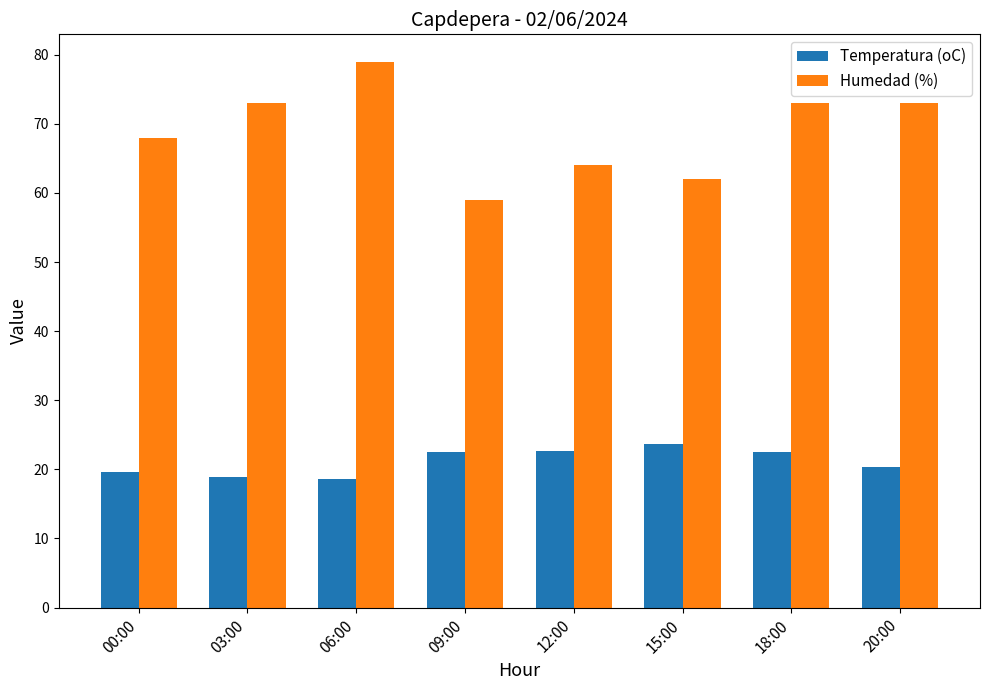

The value of Humedad (%) at 15:00 is 62.0. True or false?

True